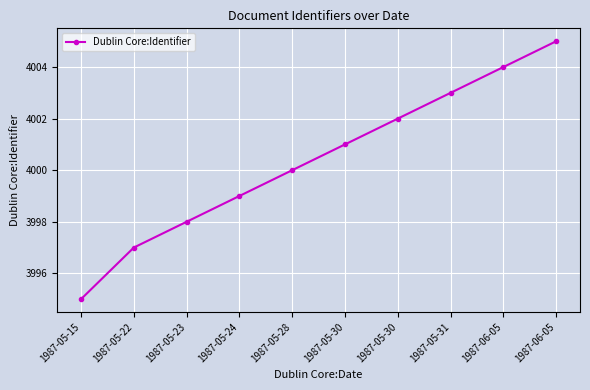

True or false: there are more than 1 points higher than both neighbors.

False